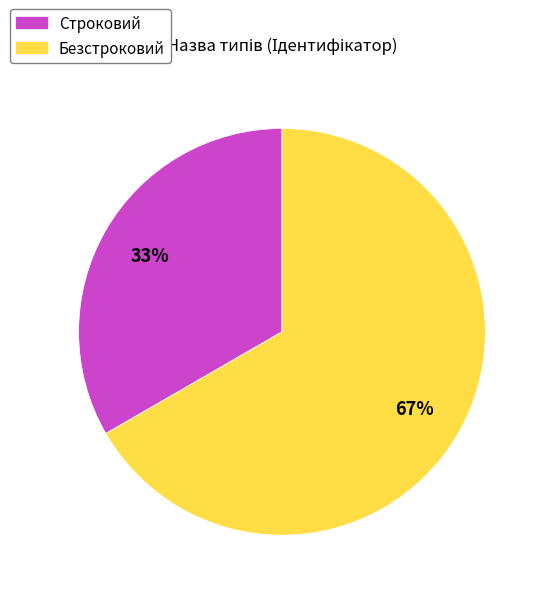

How many slices are in this pie chart?

2